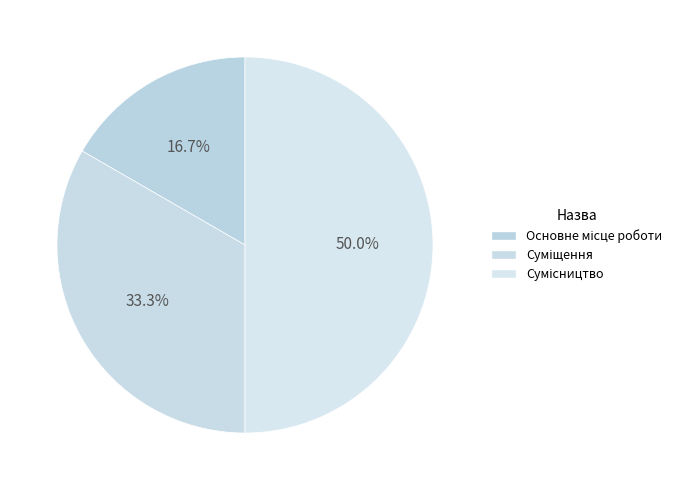

Rank the categories by value from highest to lowest.

Сумісництво, Суміщення, Основне місце роботи